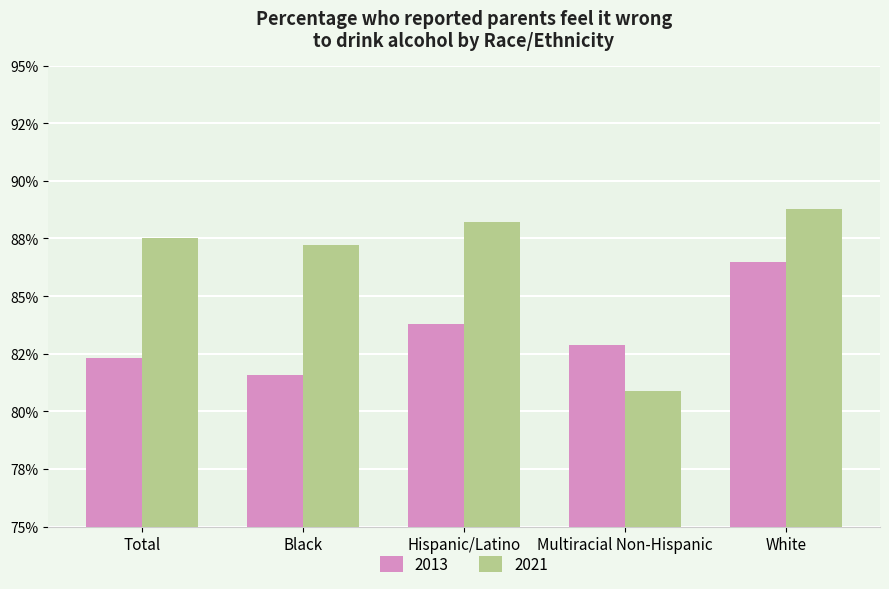

Reading left to right, extract all data points from this chart.

2013: Total=0.8	Black=0.8	Hispanic/Latino=0.8	Multiracial Non-Hispanic=0.8	White=0.9
2021: Total=0.9	Black=0.9	Hispanic/Latino=0.9	Multiracial Non-Hispanic=0.8	White=0.9